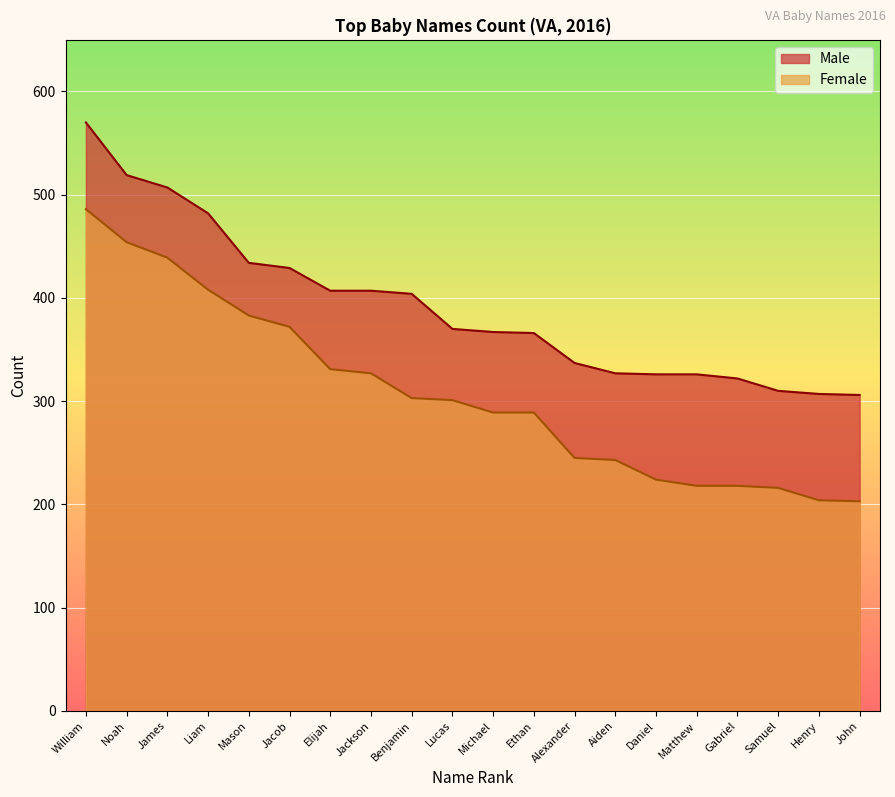

What is the approximate value of Female at John, to the nearest 10?

200